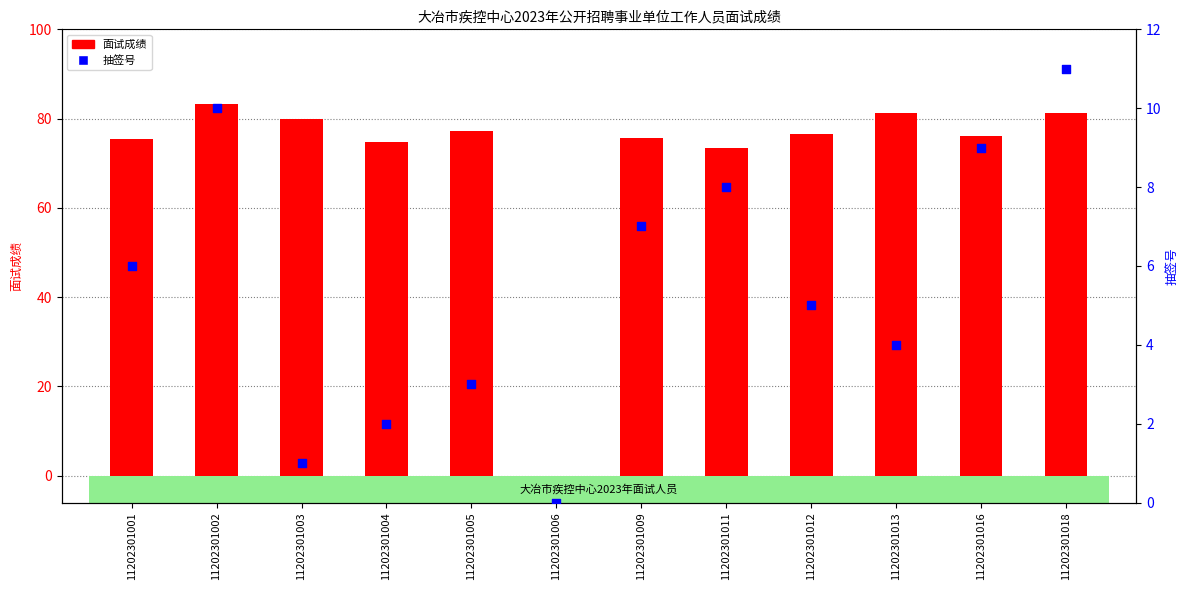

Which series has the largest Y range (max minus min)?

面试成绩